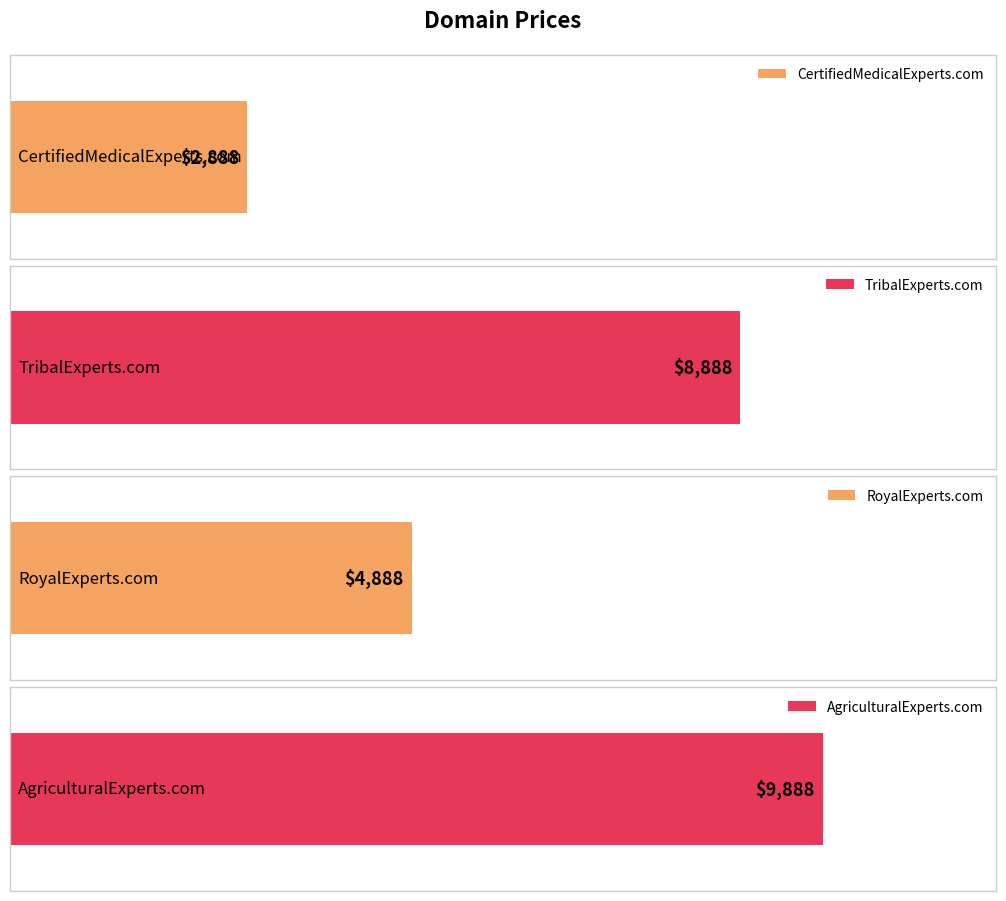

Reading left to right, extract all data points from this chart.

CertifiedMedicalExperts.com=2888	TribalExperts.com=8888	RoyalExperts.com=4888	AgriculturalExperts.com=9888